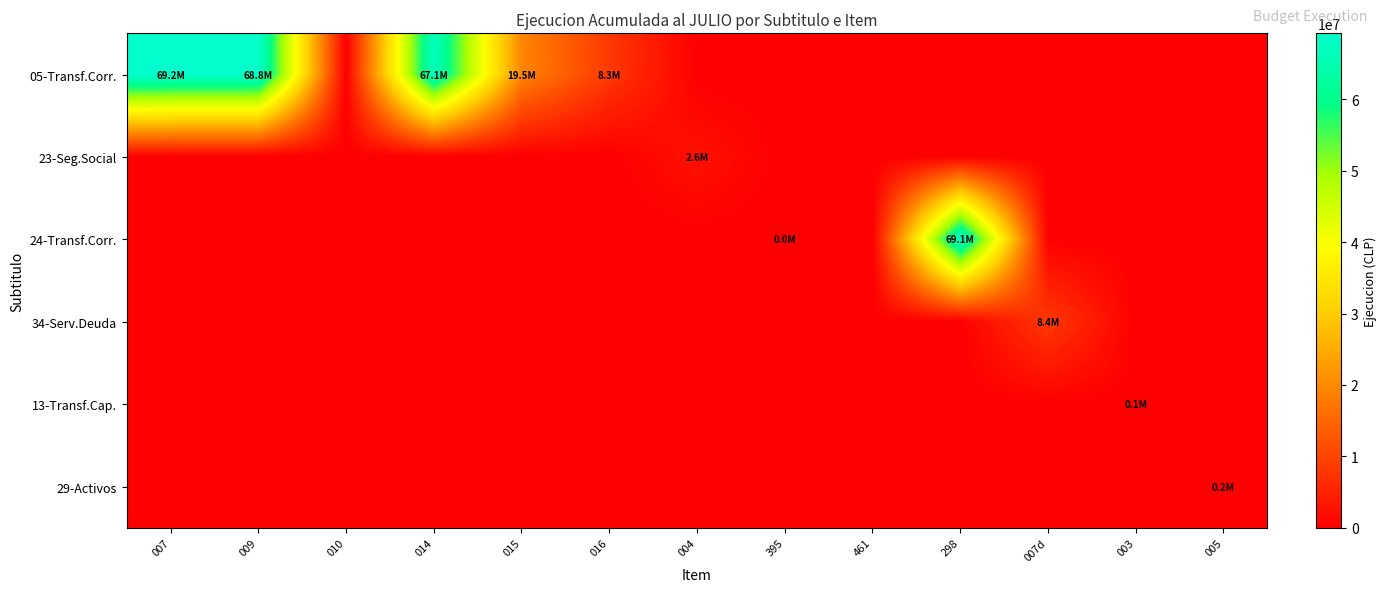

Which series has the largest range (max minus min)?

05-Transf.Corr.